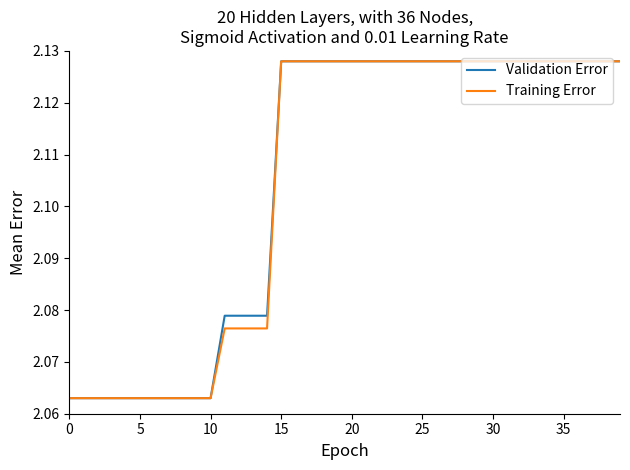

True or false: Validation Error and Training Error intersect in this chart.

False